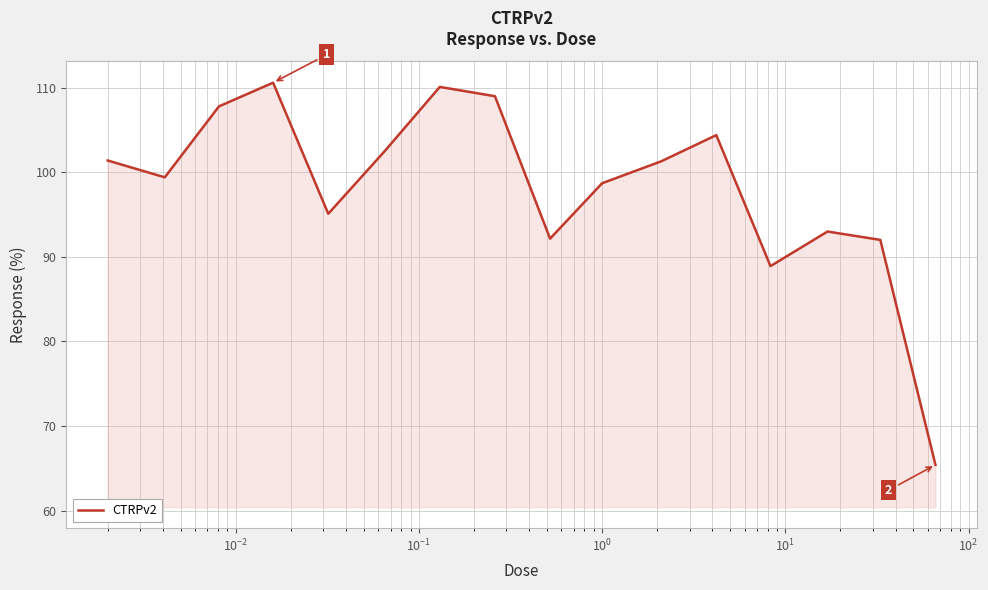

What is the difference between the maximum and minimum values?

45.2